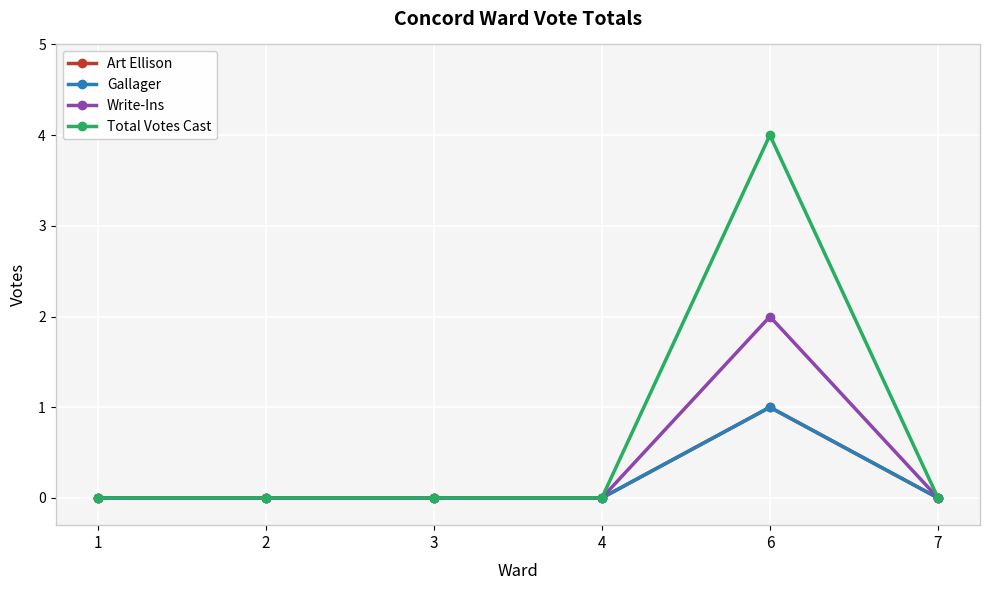

At which category is the sum across all series the highest?

6